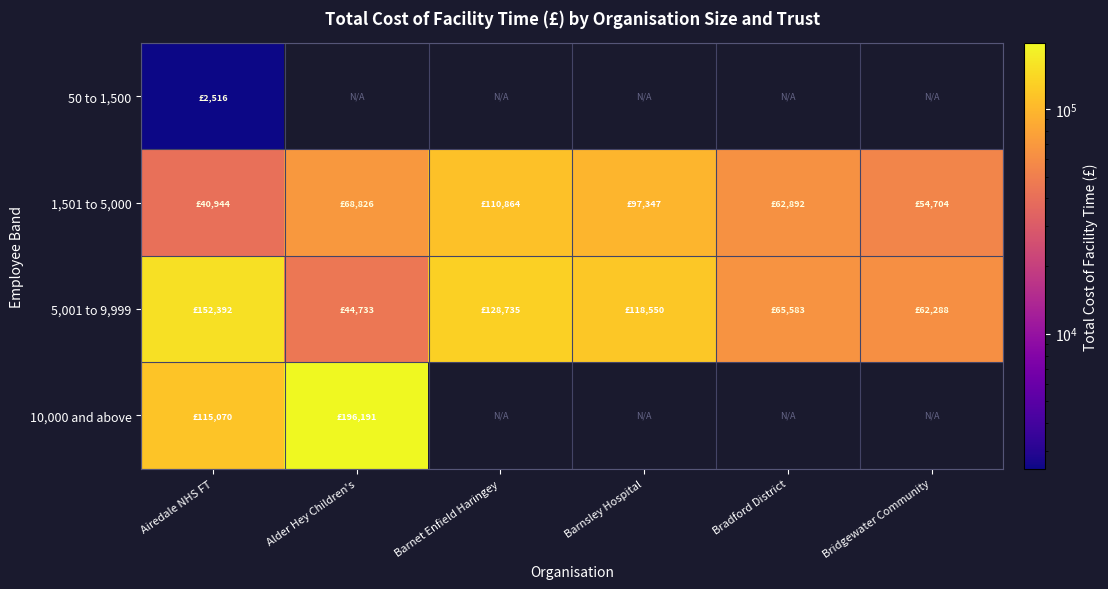

What is the total value across all series at Alder Hey Children's?

309750.1